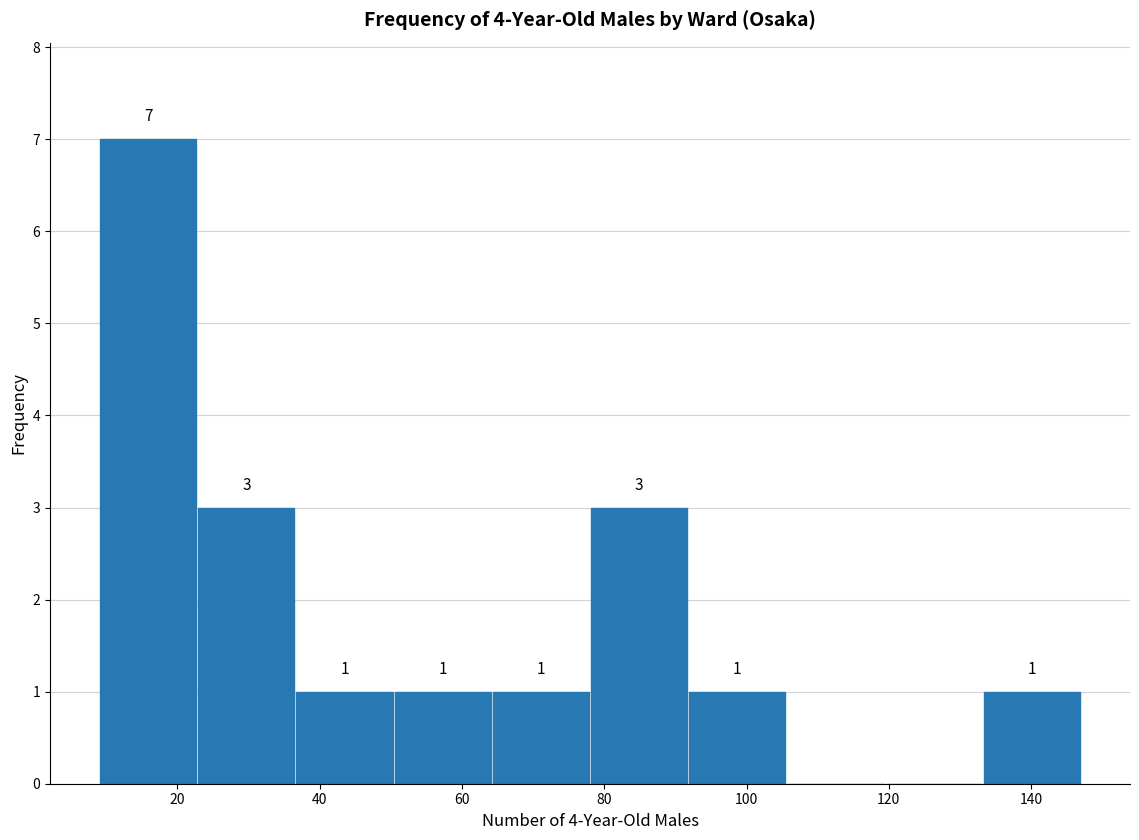

Over which range of the x-axis is the bar tallest?

9.0 to 22.8